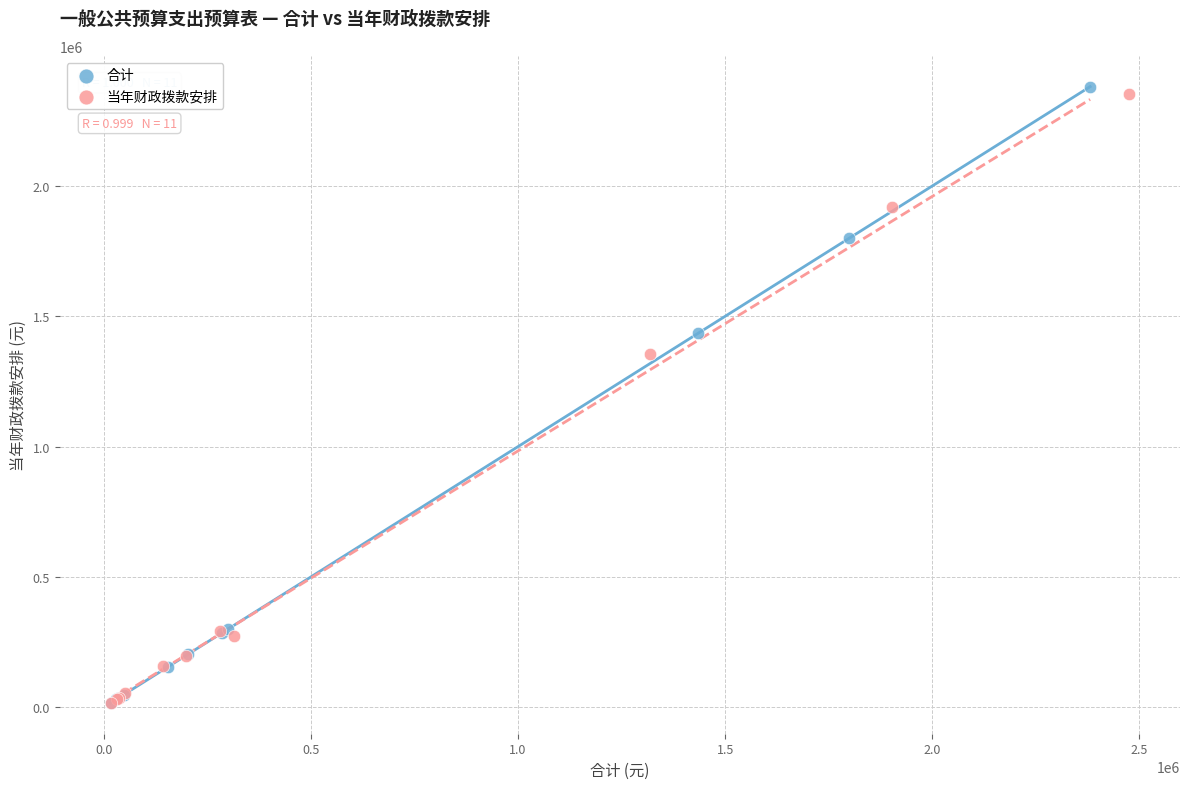

Which series has the widest spread of Y values?

合计